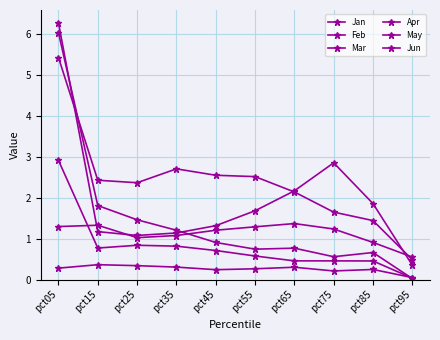

Where is the first local minimum for May?

pct25